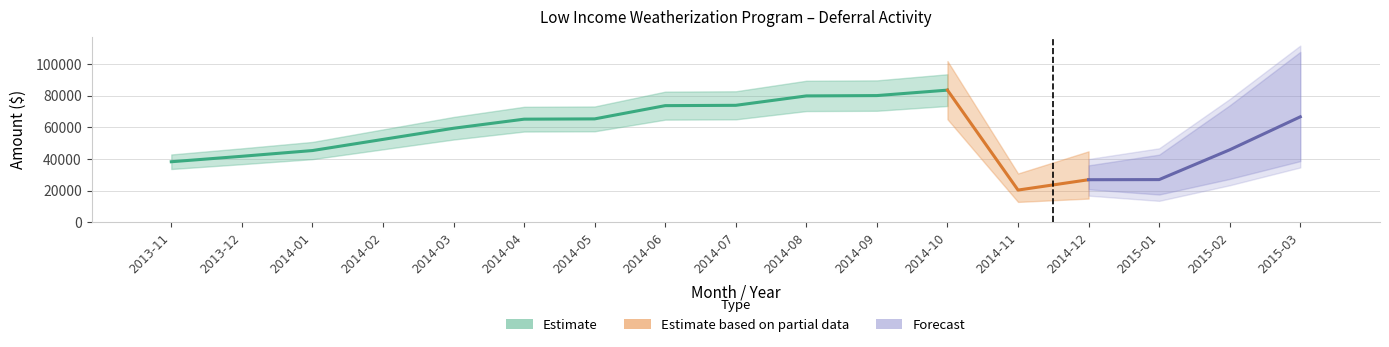

Does the chart contain any negative values?

No